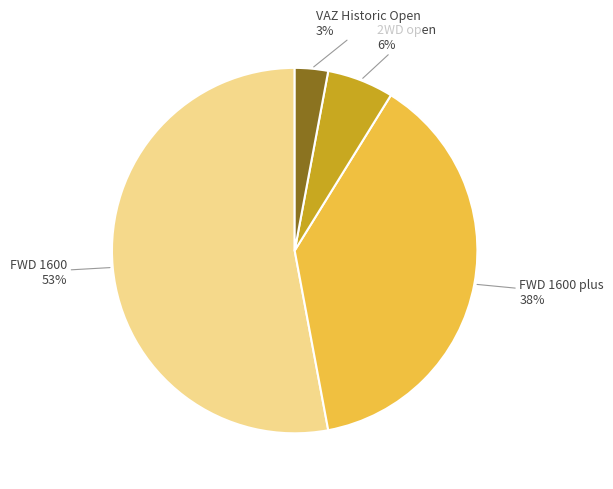

To the nearest percent, what is the difference between the largest and smallest slice percentages?

50%